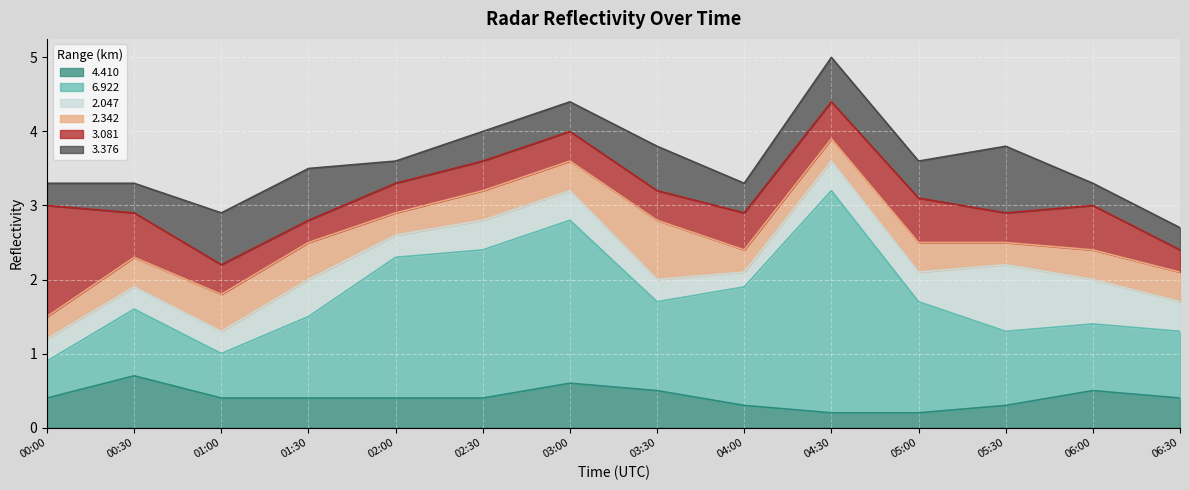

True or false: 4.410 and 6.922 cross at least once.

False